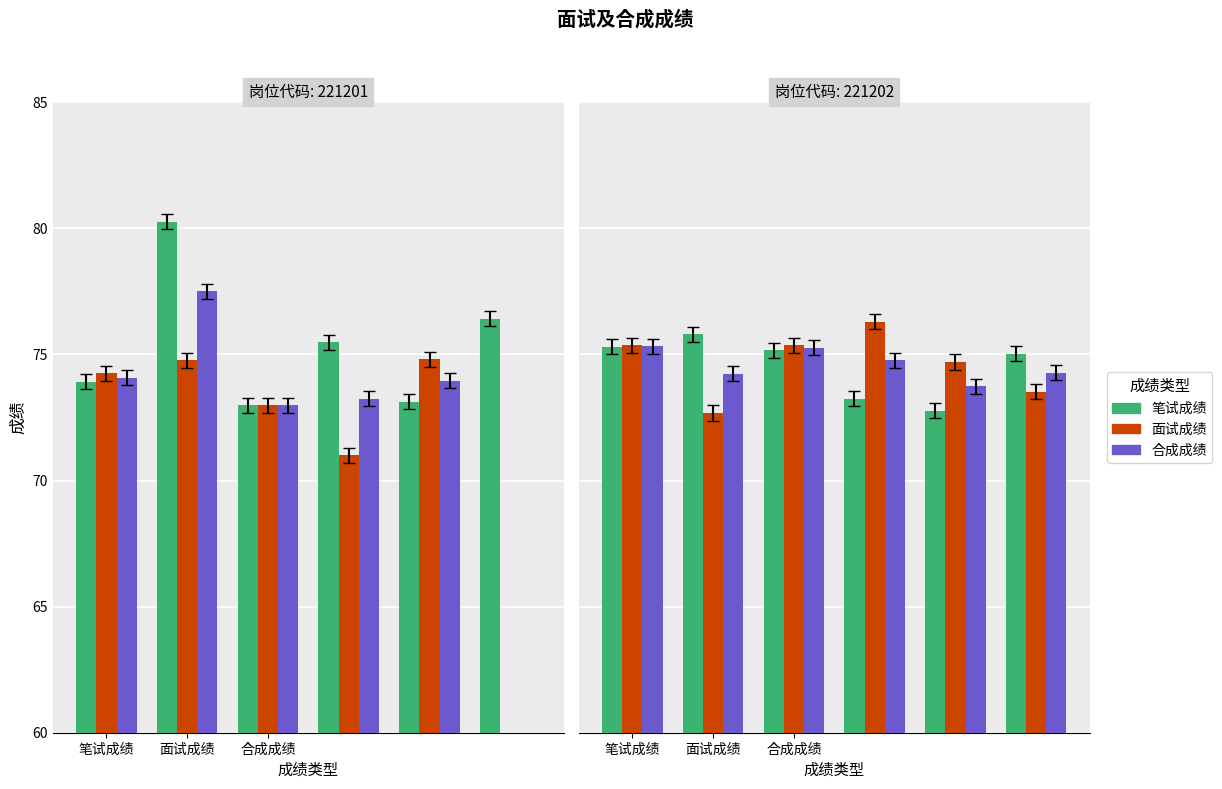

Are the bars horizontal?

No